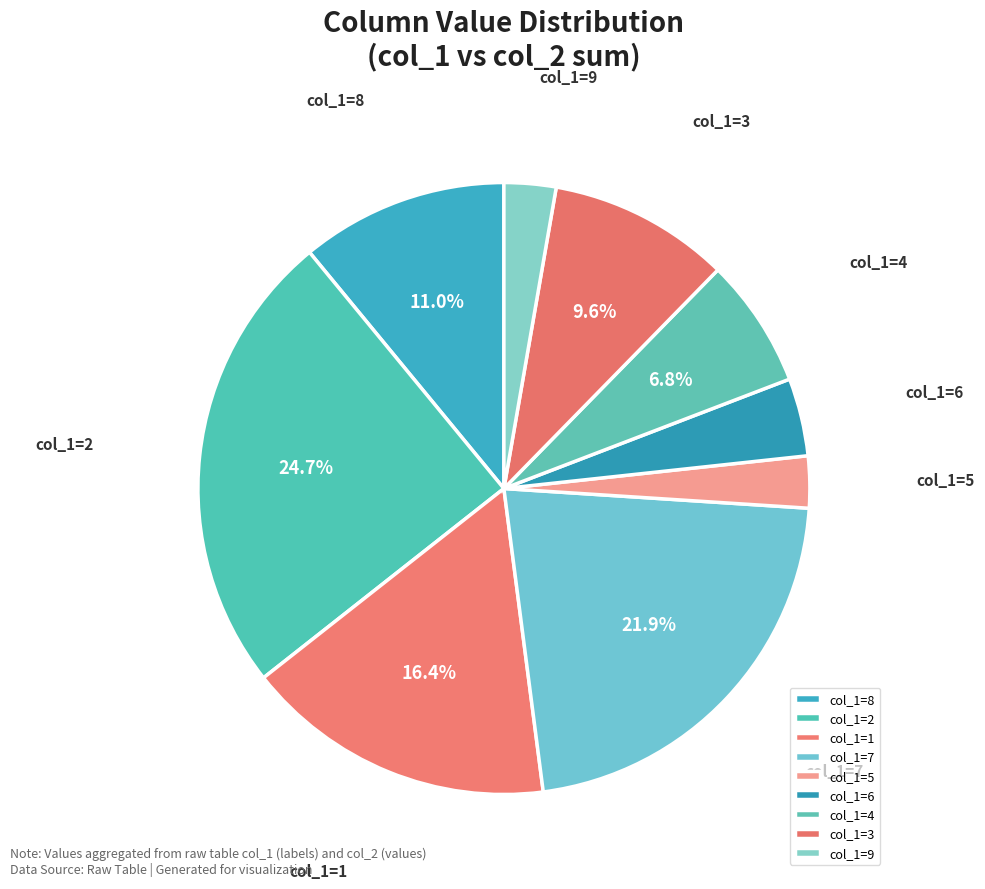

What is the largest slice in the pie chart?

col_1=2